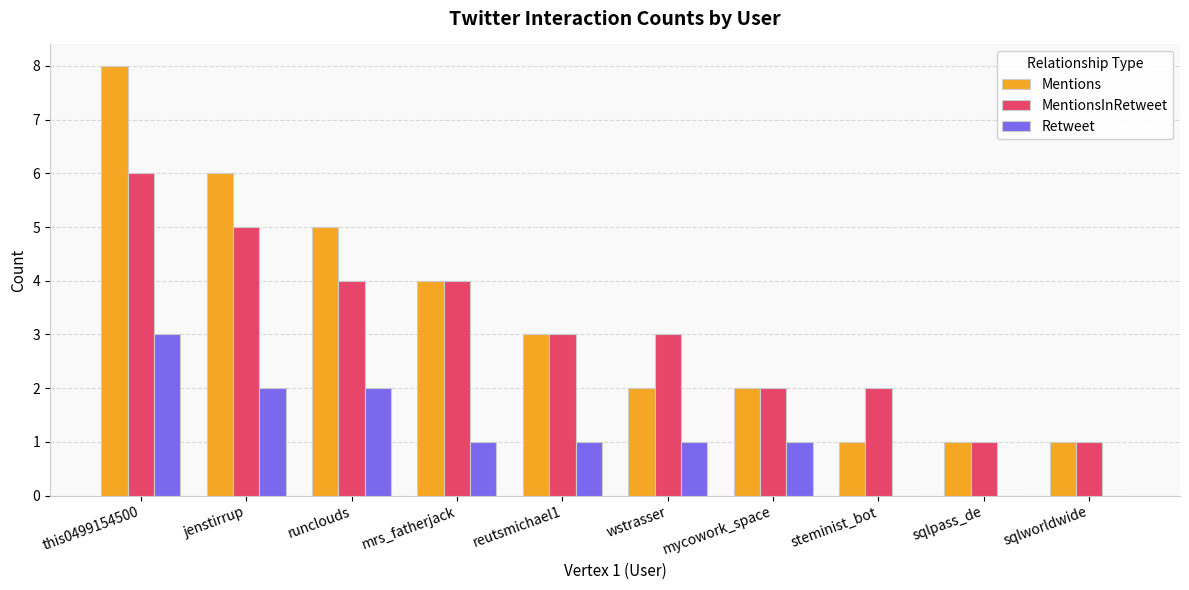

Reading left to right, list all the values displayed in this chart.

Mentions: this0499154500=8	jenstirrup=6	runclouds=5	mrs_fatherjack=4	reutsmichael1=3	wstrasser=2	mycowork_space=2	steminist_bot=1	sqlpass_de=1	sqlworldwide=1
MentionsInRetweet: this0499154500=6	jenstirrup=5	runclouds=4	mrs_fatherjack=4	reutsmichael1=3	wstrasser=3	mycowork_space=2	steminist_bot=2	sqlpass_de=1	sqlworldwide=1
Retweet: this0499154500=3	jenstirrup=2	runclouds=2	mrs_fatherjack=1	reutsmichael1=1	wstrasser=1	mycowork_space=1	steminist_bot=0	sqlpass_de=0	sqlworldwide=0